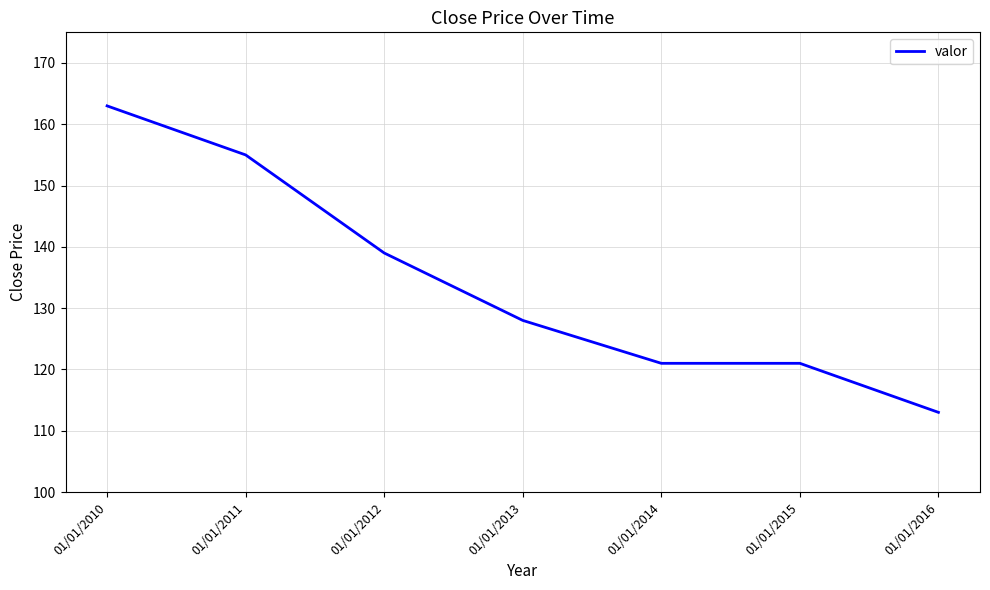

Which label corresponds to the smallest value in the chart?

01/01/2016